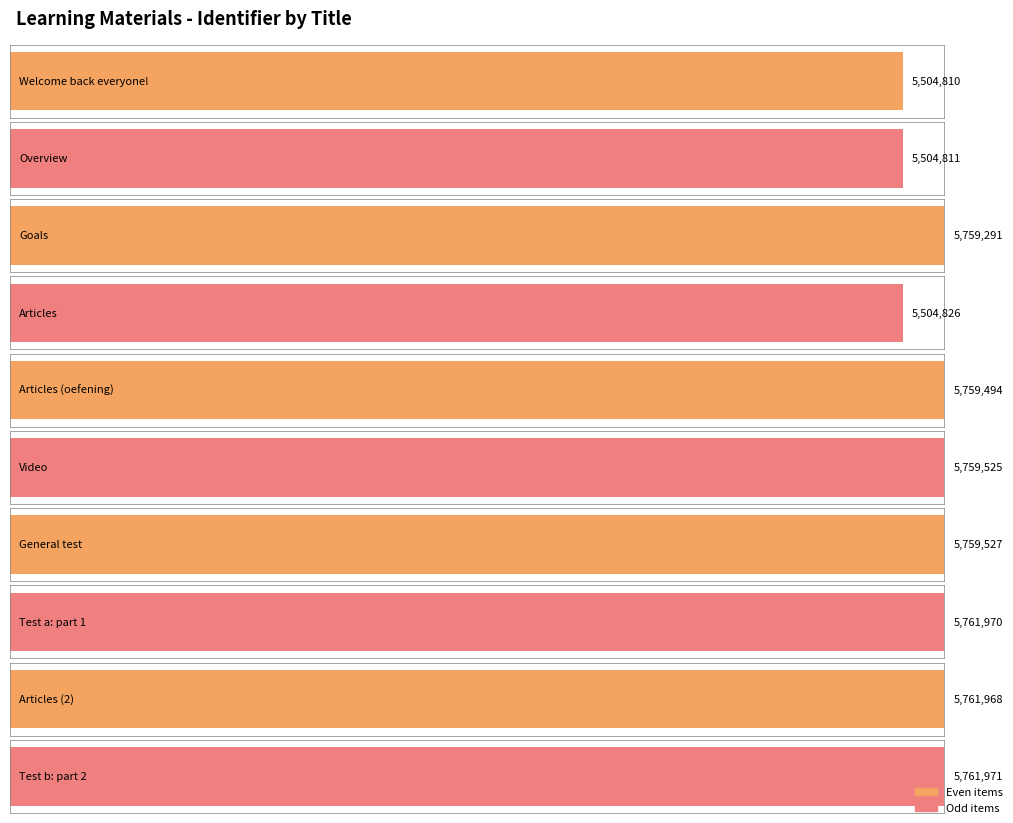

What position from the left is Test b: part 2?

10